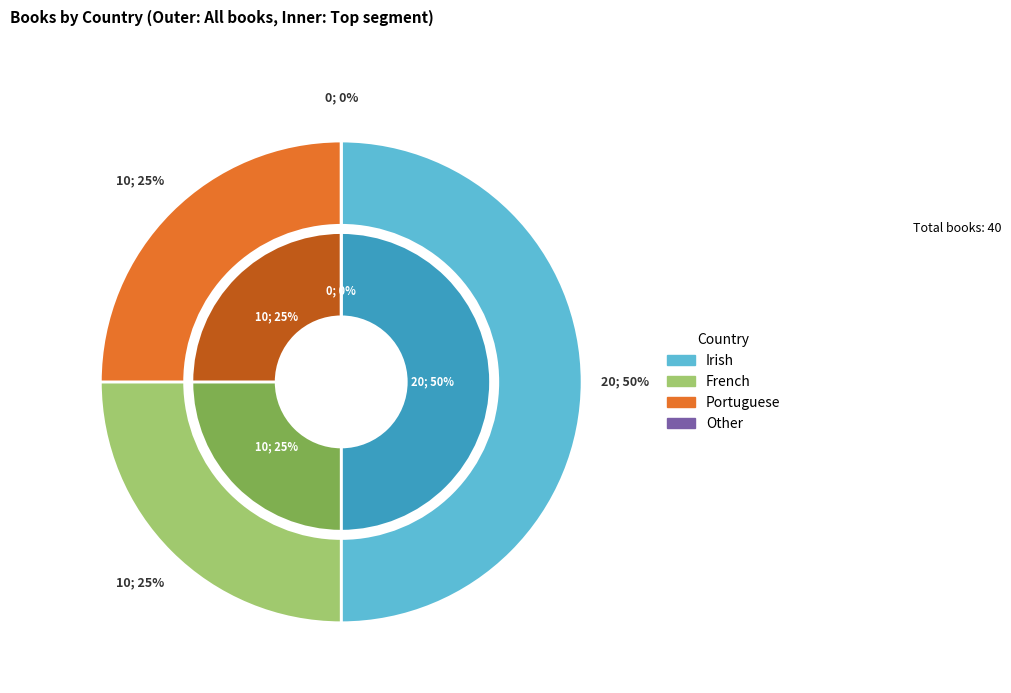

Rank the categories by value from lowest to highest.

Other, Portuguese, French, Irish